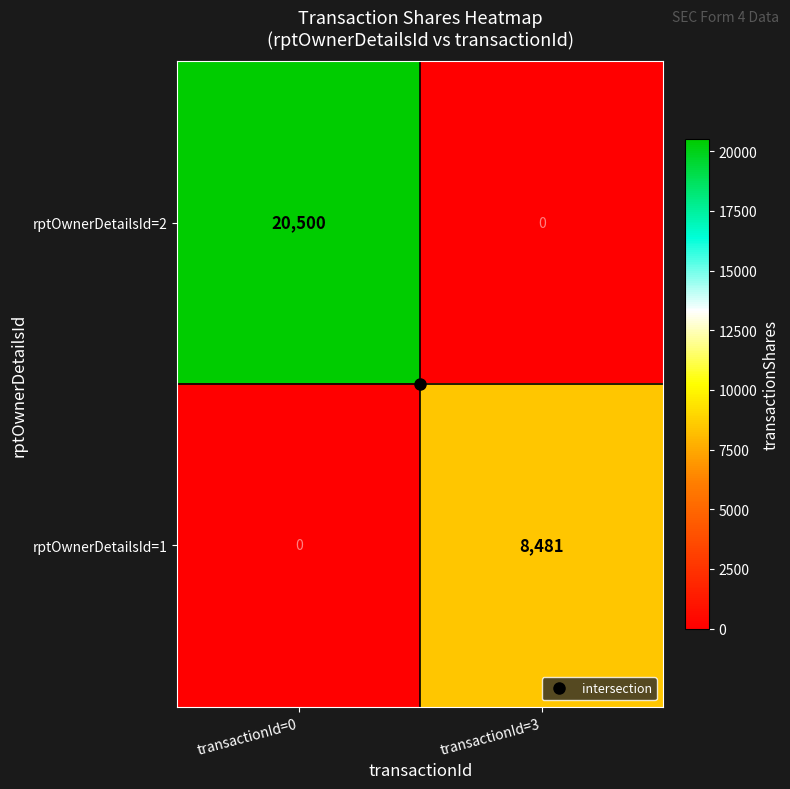

What is the maximum value shown in the chart?

20500